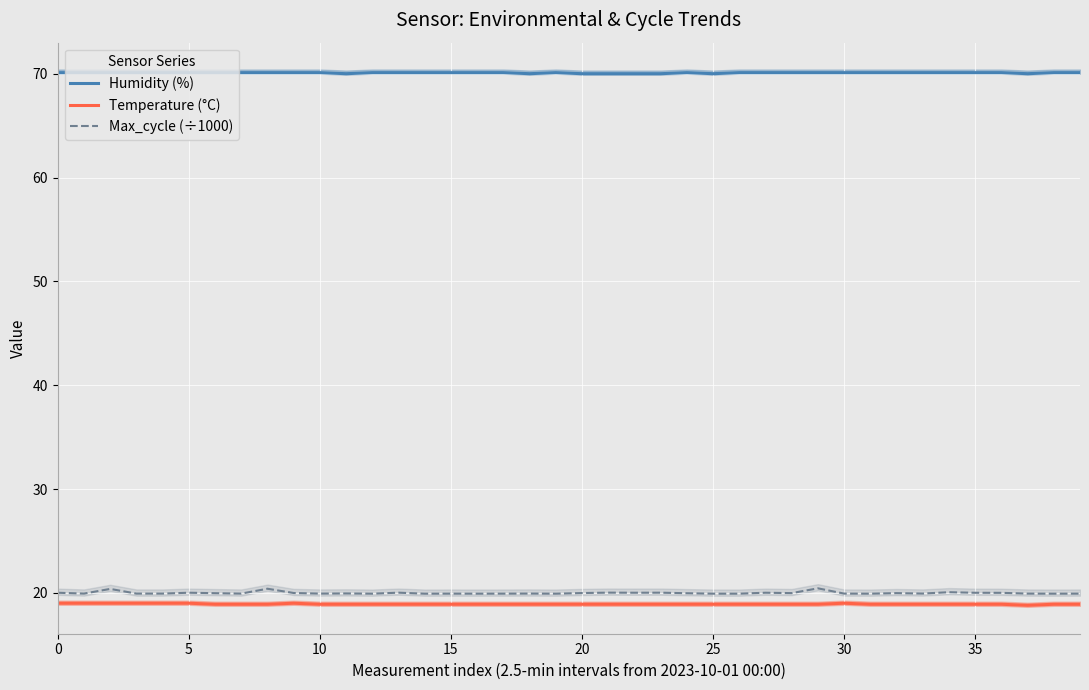

What is the value of the Max_cycle (÷1000) point at the 37th from the left?

20.0